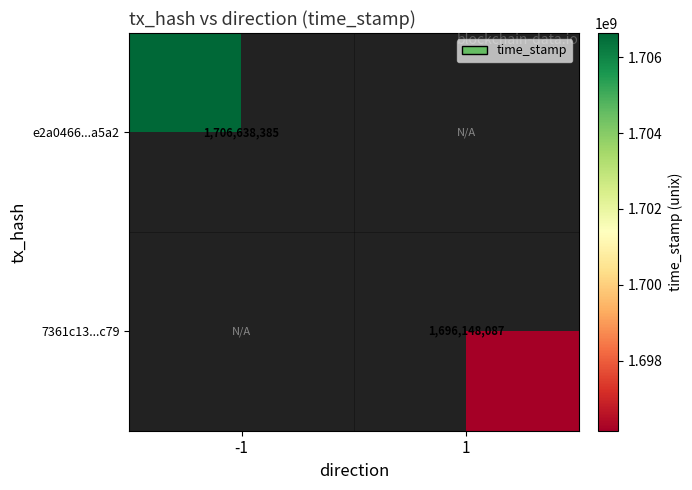

The value of 7361c13...c79 at 1 is 1696148087. True or false?

True